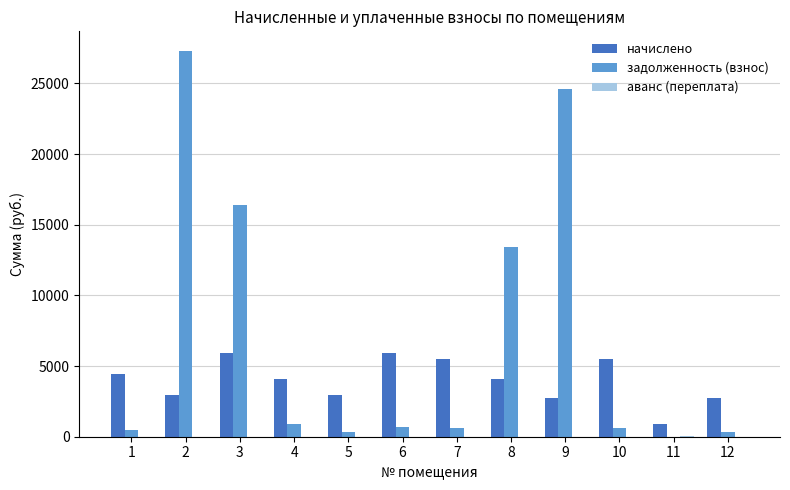

What is the greatest value displayed?

27316.7